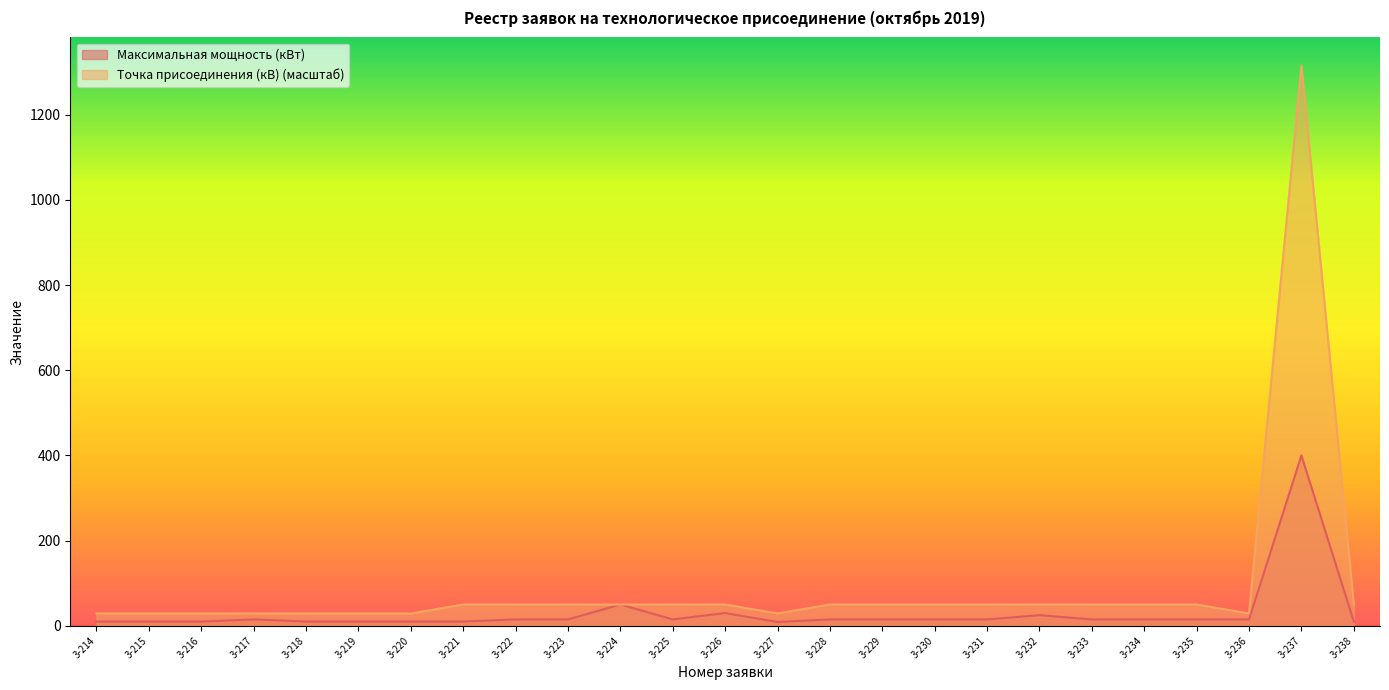

List the series in order of their overall mean, lowest first.

Максимальная мощность (кВт), Точка присоединения (кВ) (масштаб)